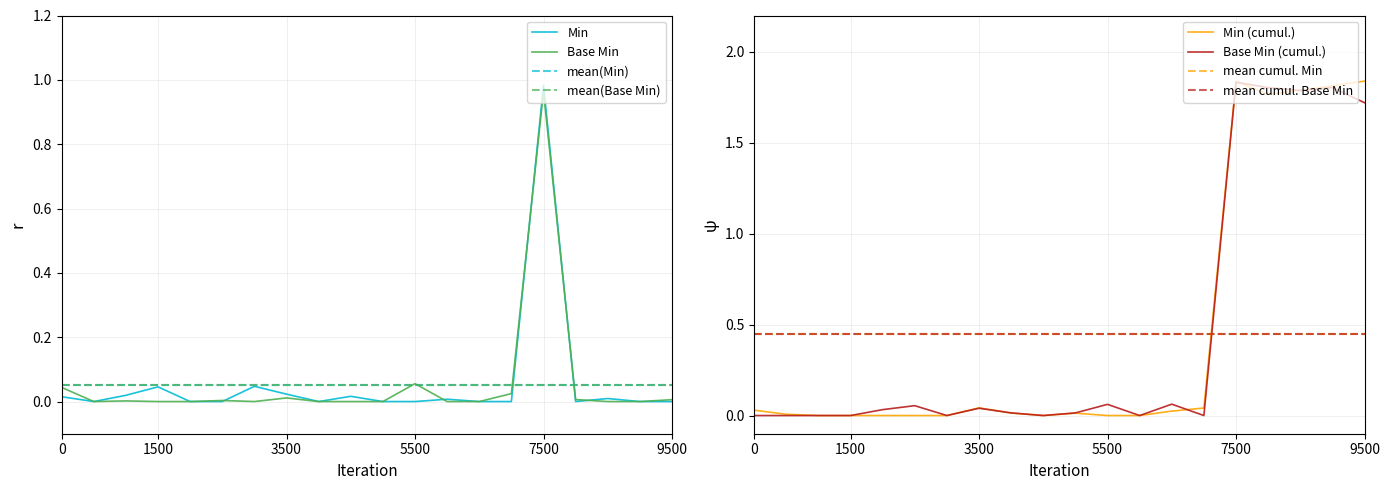

Which category has the highest value in the Min series?

7500